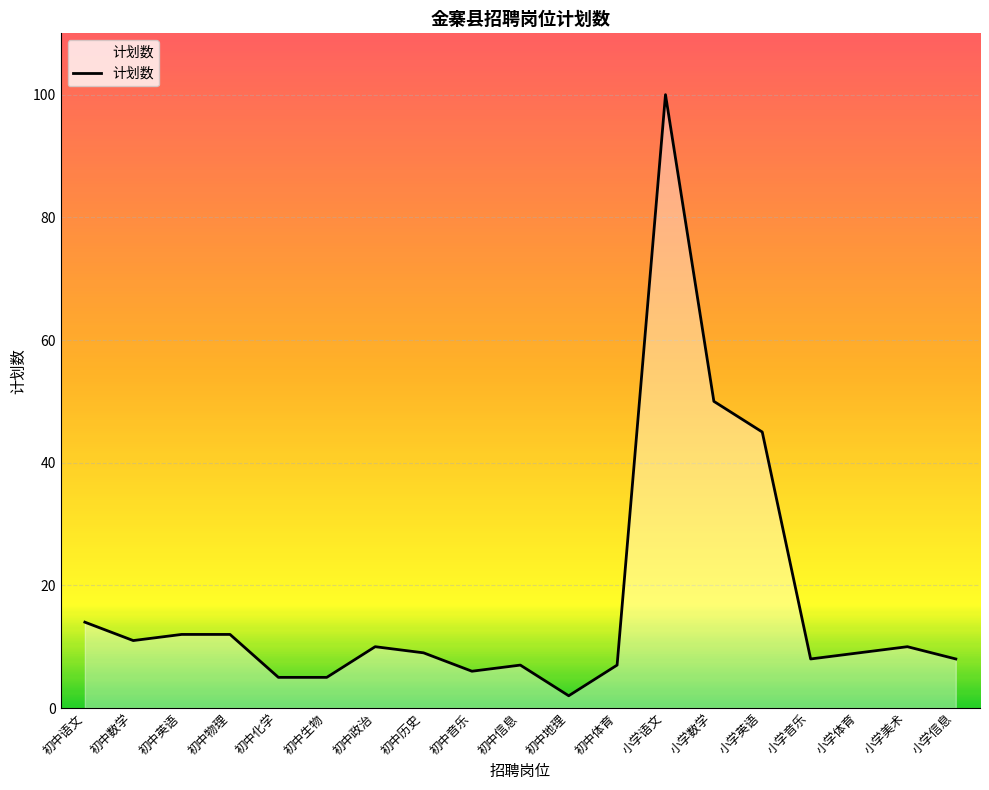

Which category has the highest value across all series?

小学语文